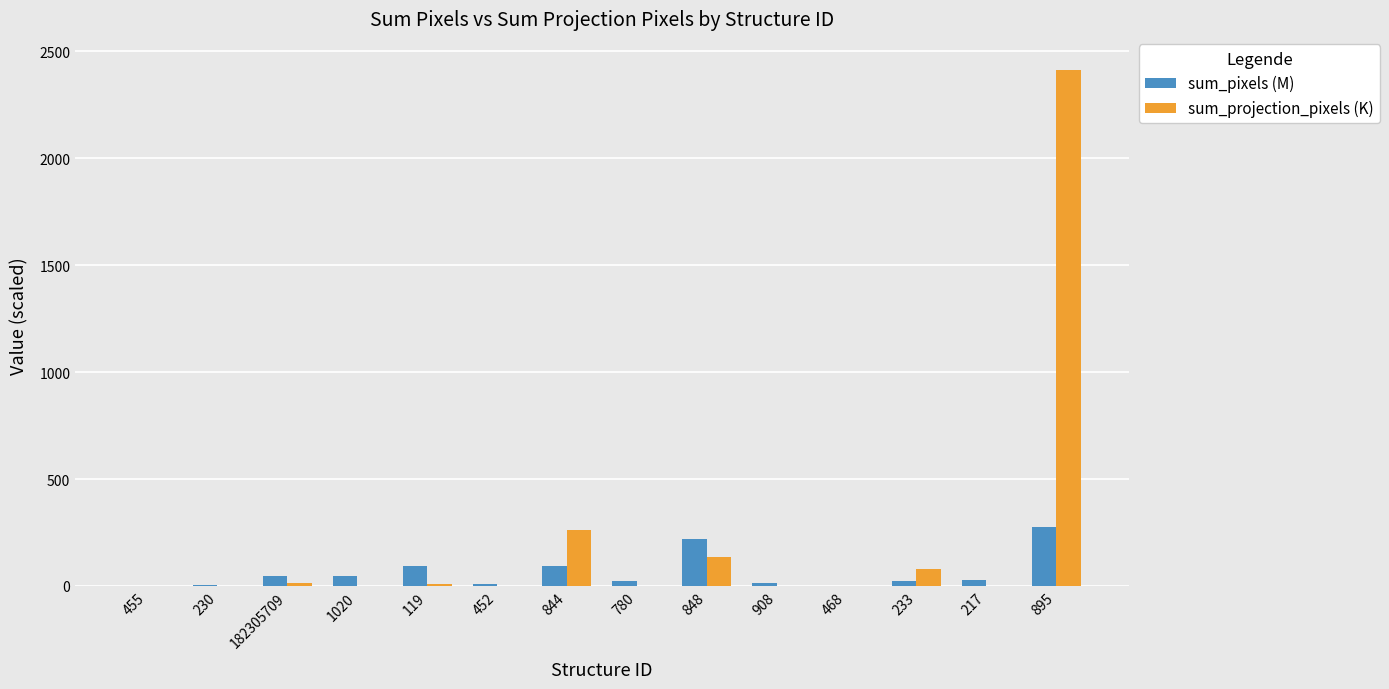

Between 908 and 895, which series saw the biggest shift?

sum_projection_pixels (K)